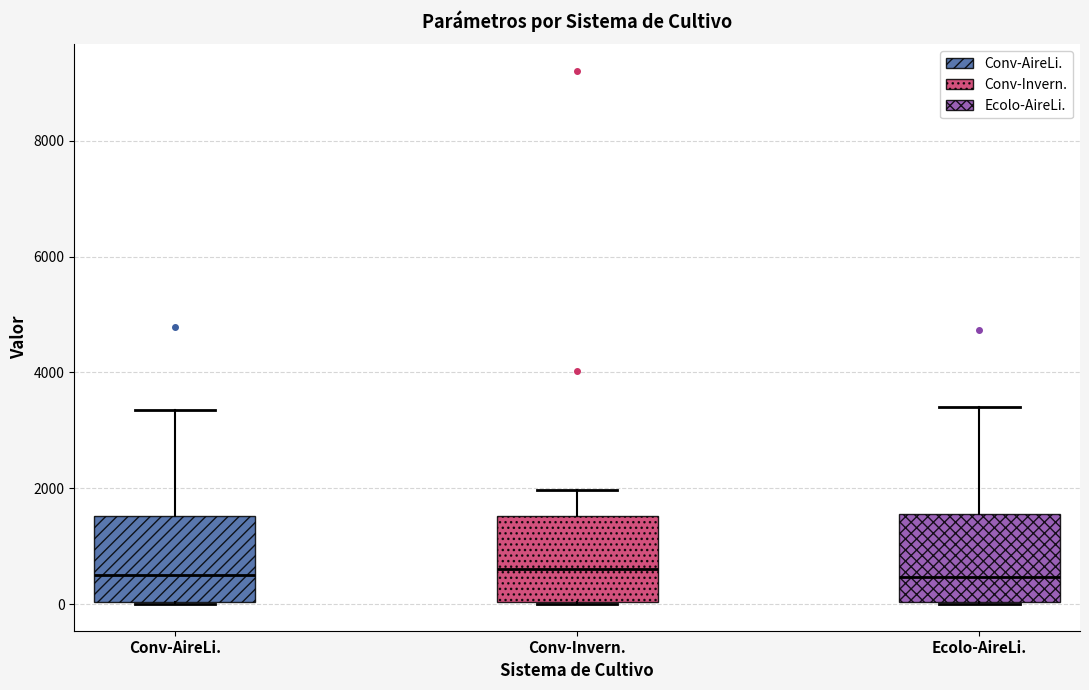

Where is the lower edge of the box for Conv-AireLi. on the y-axis? The values are not printed on the chart, so give them approximately, as read against the axis.

0